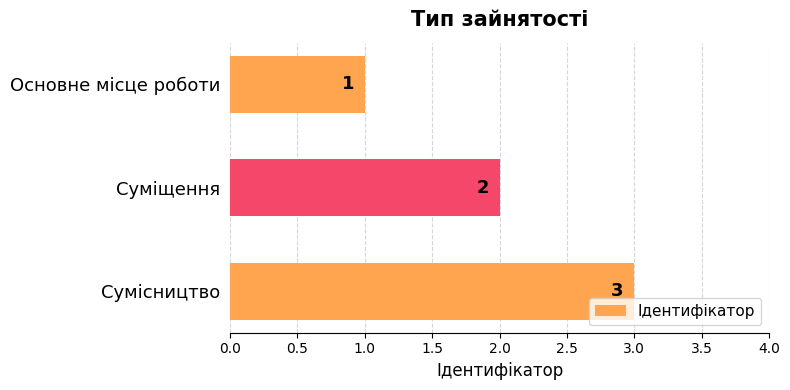

Count the values in the range 1 to 3.

3